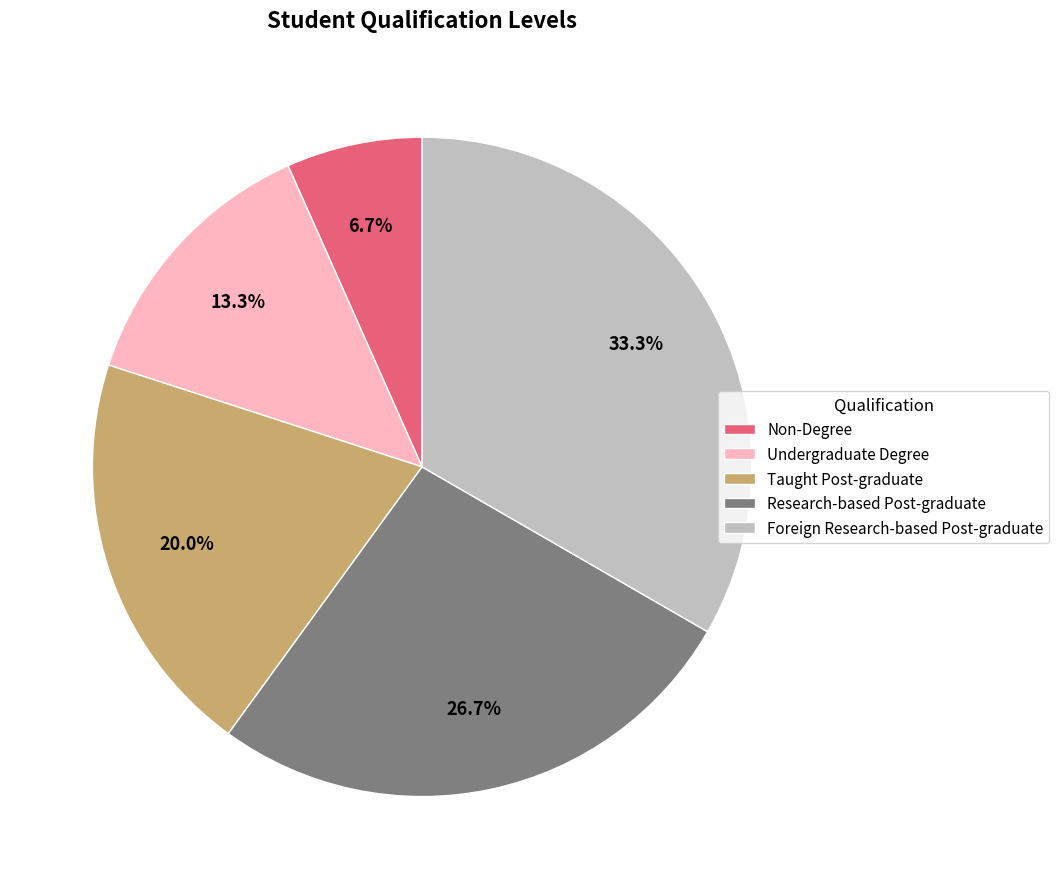

What percentage is the Taught Post-graduate slice, to the nearest percent?

20%